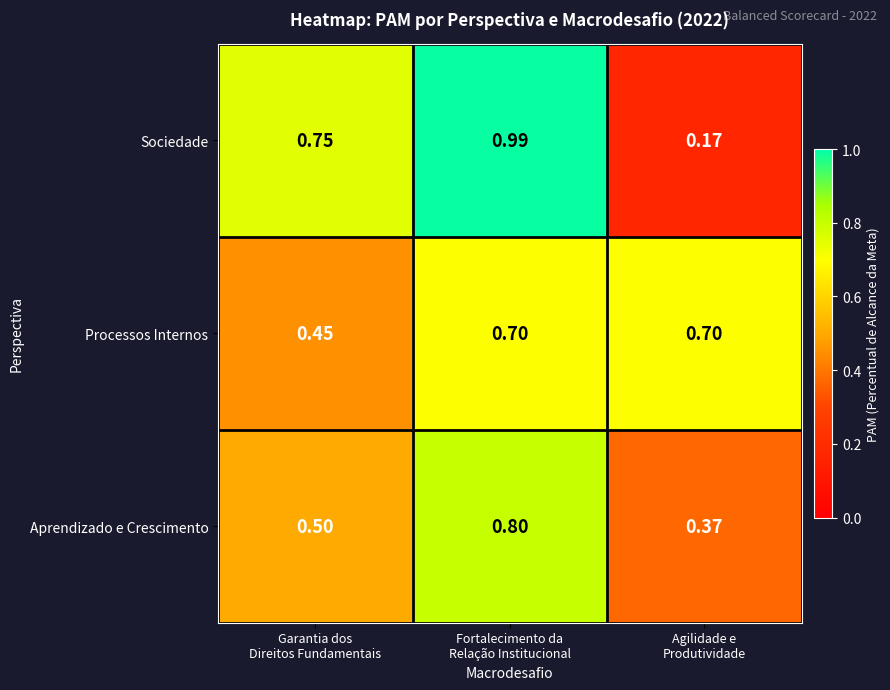

What is the total value across all series at Agilidade e
Produtividade?

1.2